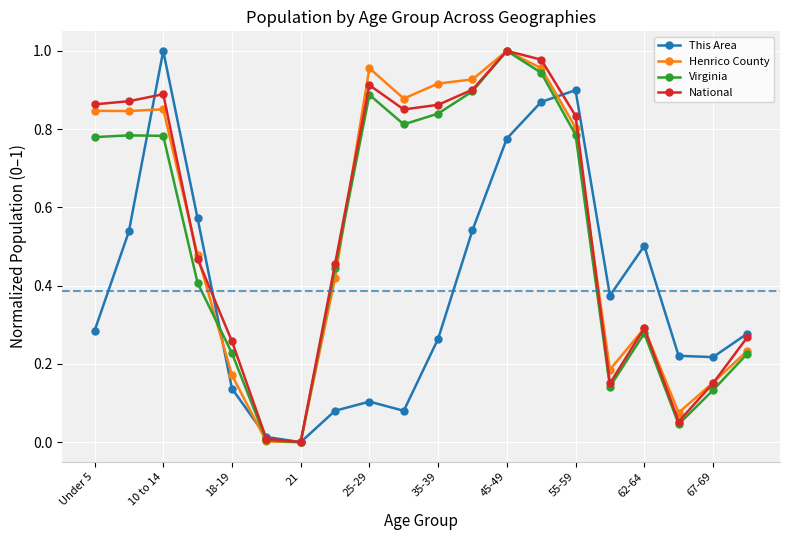

In Henrico County, how many points are higher than both neighbors (excluding endpoints)?

4